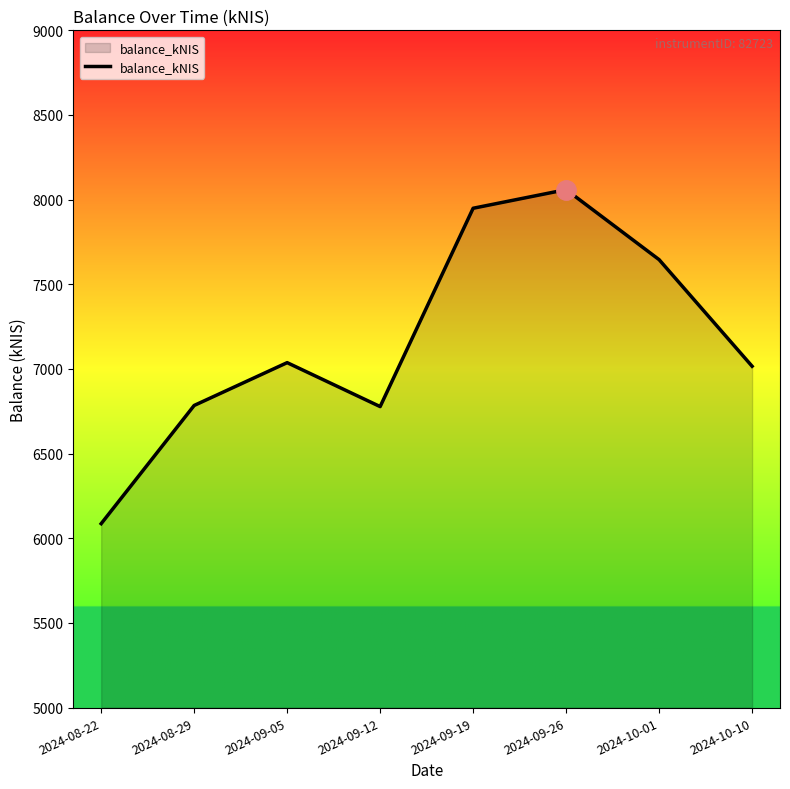

True or false: there are more than 2 points higher than both neighbors.

False